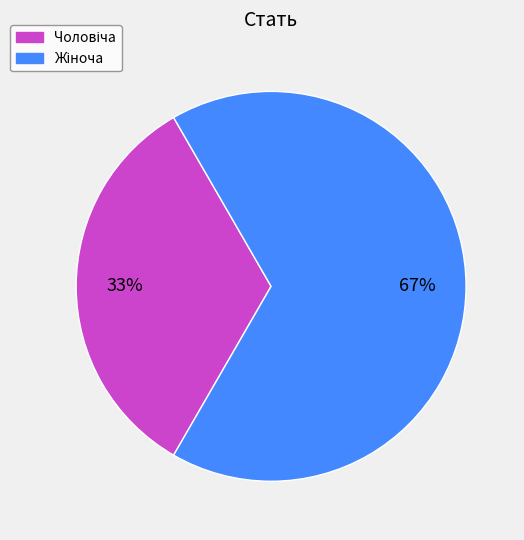

To the nearest percent, what is the average slice percentage?

50%